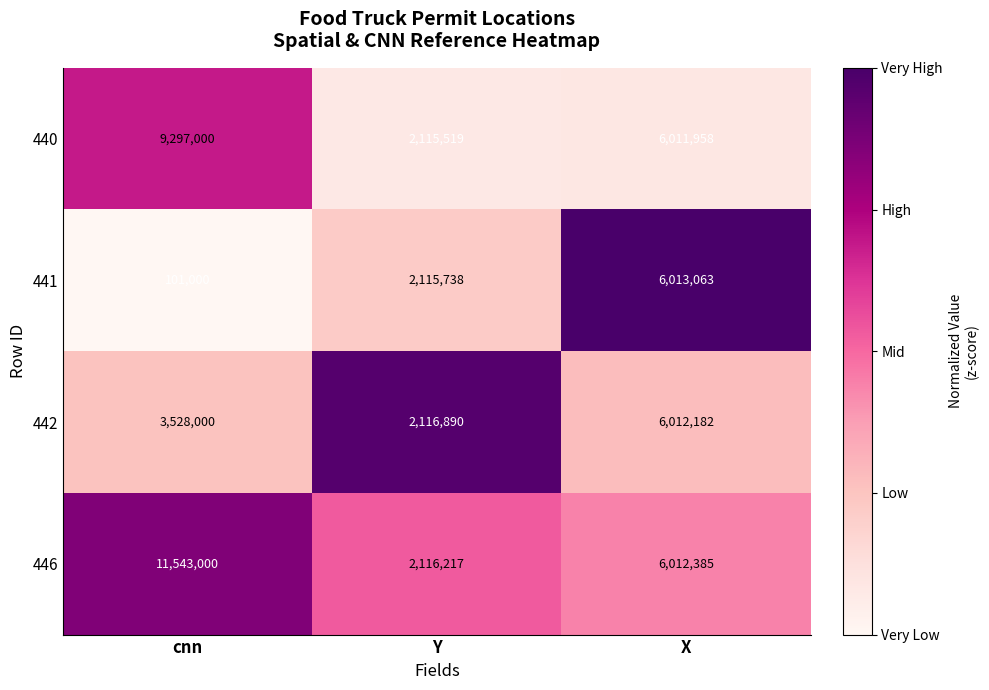

What is the smallest value displayed?

101000